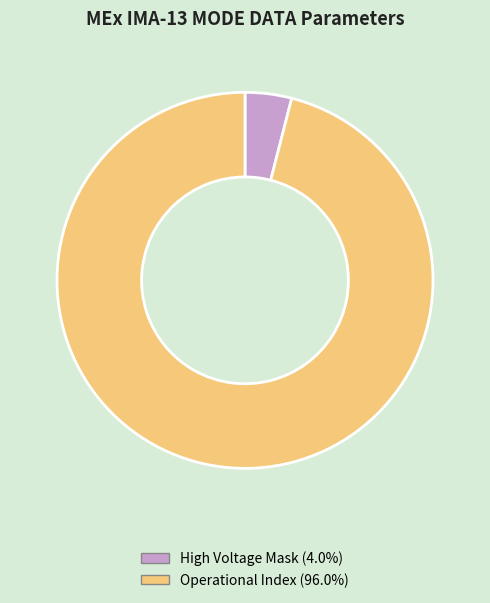

Does any single category account for the majority?

Yes